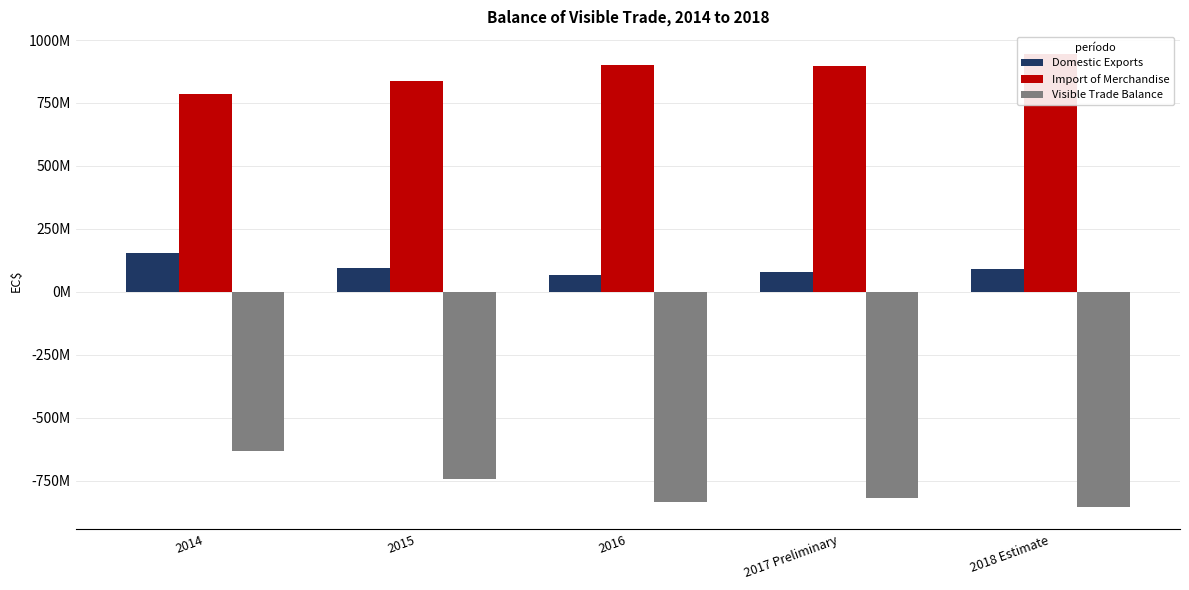

Reading left to right, transcribe all the data shown in this chart.

Domestic Exports: 2014=153133879.0	2015=92486997.6	2016=65750908.8	2017 Preliminary=78734953.0	2018 Estimate=90520000.0
Import of Merchandise: 2014=783932759.4	2015=838180033.5	2016=902651563.0	2017 Preliminary=897497040.8	2018 Estimate=944519790.0
Visible Trade Balance: 2014=-630798880.4	2015=-745693035.9	2016=-836900654.3	2017 Preliminary=-818762087.8	2018 Estimate=-853999790.0